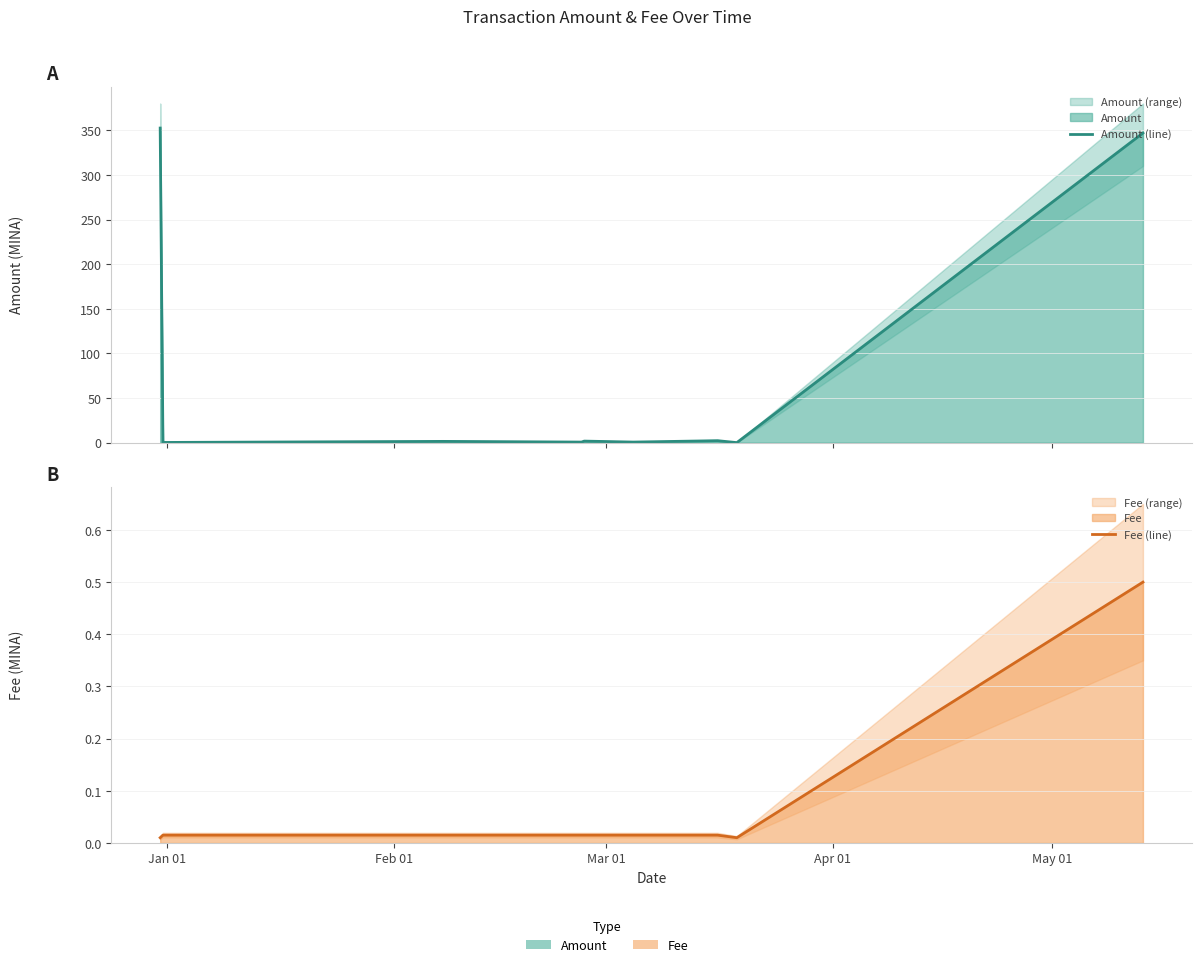

What is the label of the 5th point from the left?

May 01